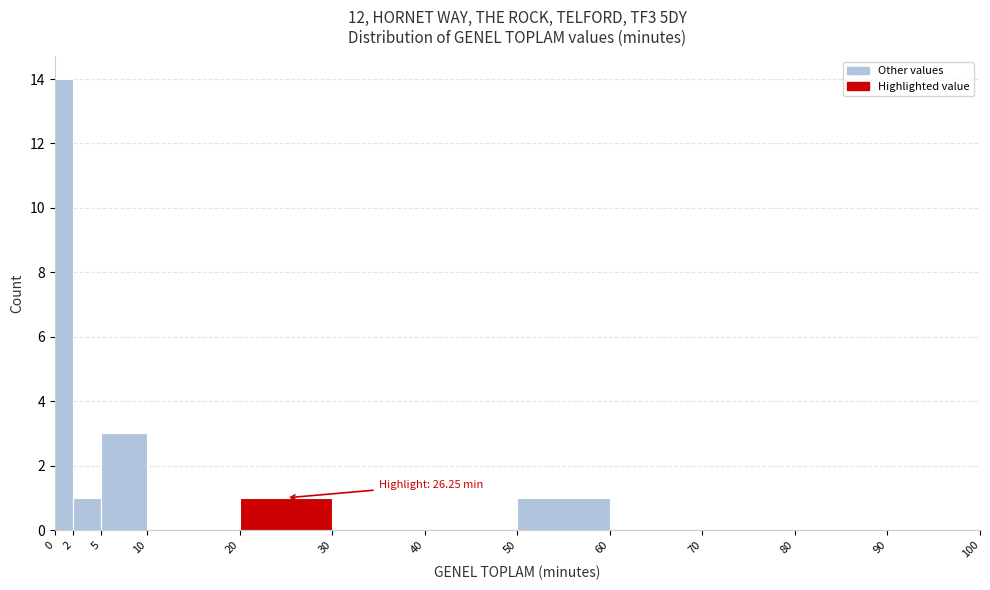

Over which range of the x-axis is the bar tallest?

0 to 2